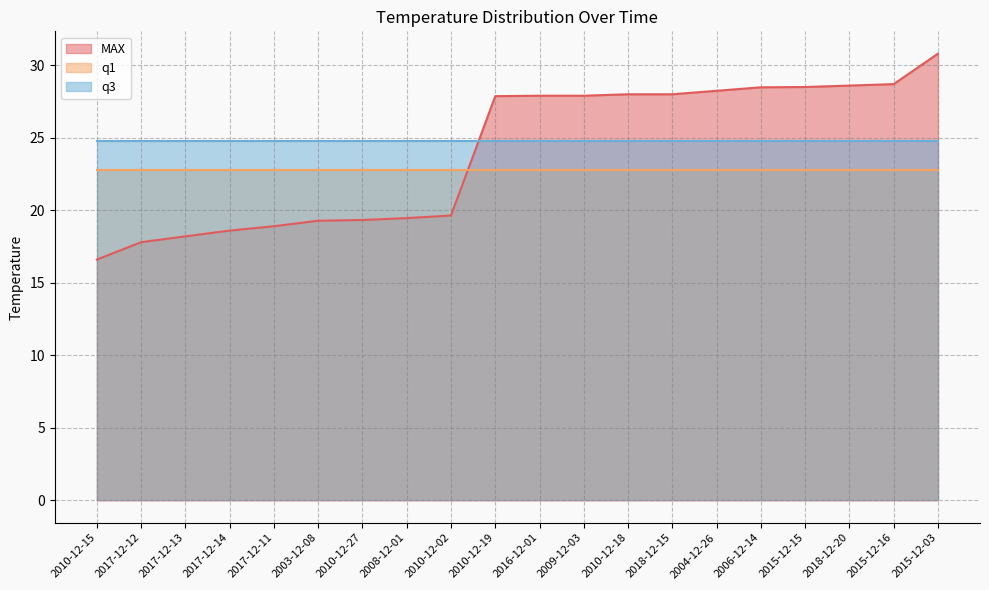

Is it true that MAX equals 19.6 at 2010-12-02?

True